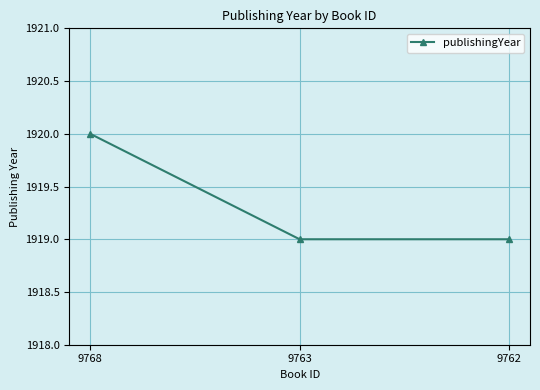

What value does the data have at 9762?

1919